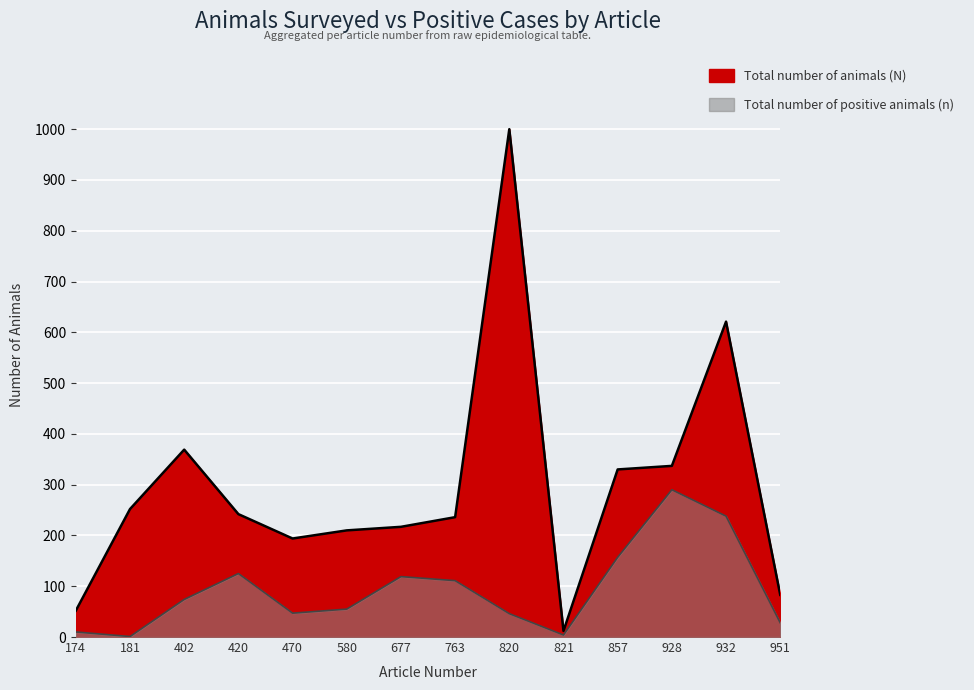

What is the sum of the values at 763 and 580?

166